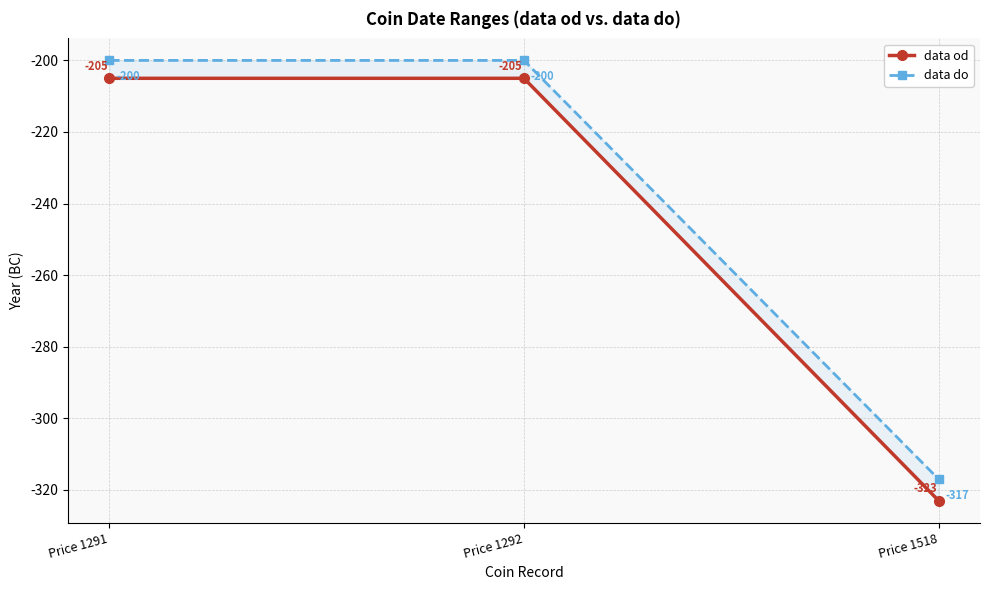

Reading right to left, extract all data points from this chart.

data od: Price 1518=-323	Price 1292=-205	Price 1291=-205
data do: Price 1518=-317	Price 1292=-200	Price 1291=-200